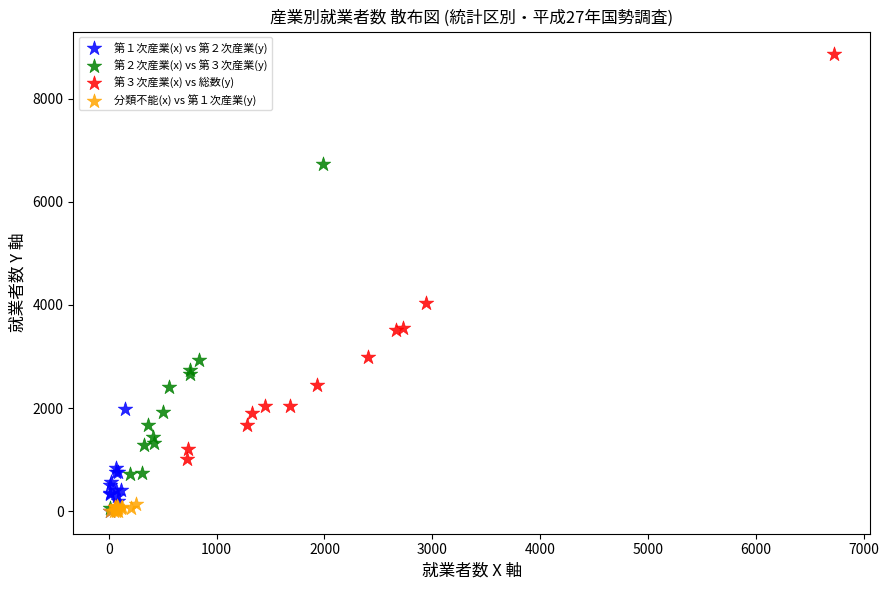

Which series reaches the maximum Y coordinate?

第３次産業(x) vs 総数(y)